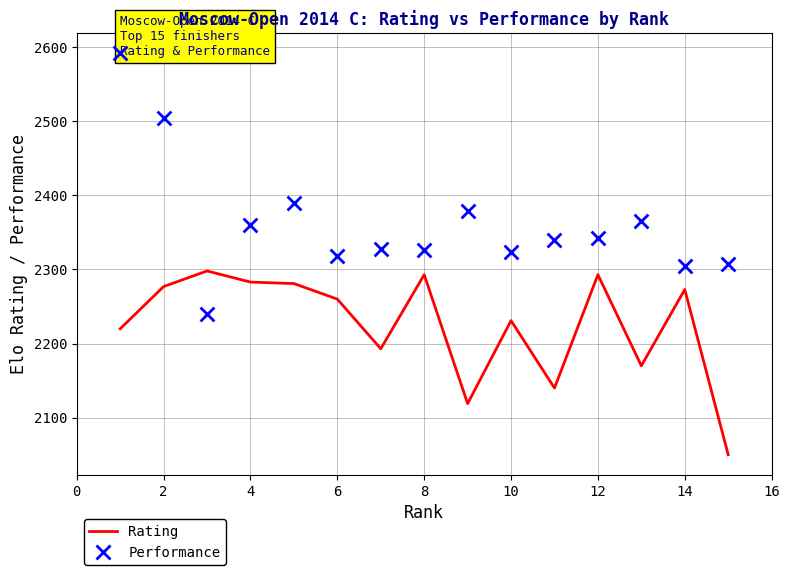

Which series has the largest Y range (max minus min)?

Performance